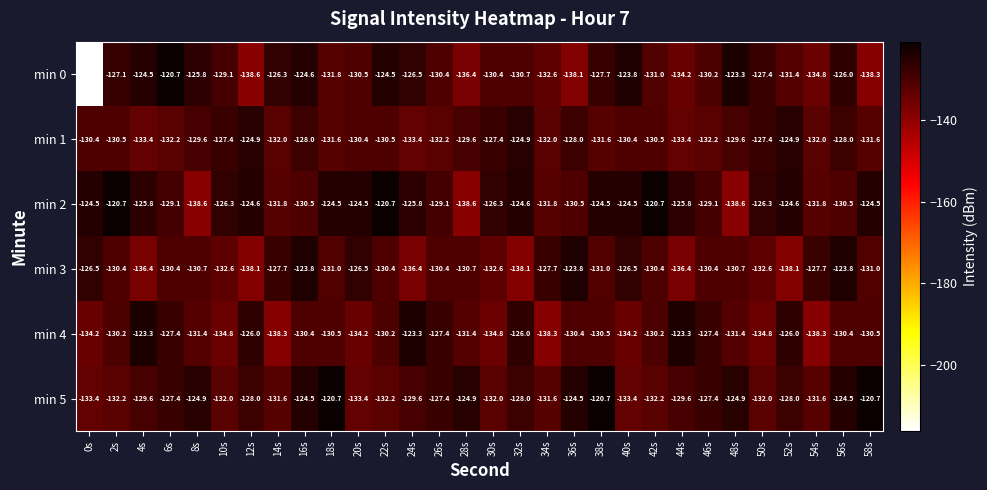

What is the spread (max minus min) of values at 52s?

13.5